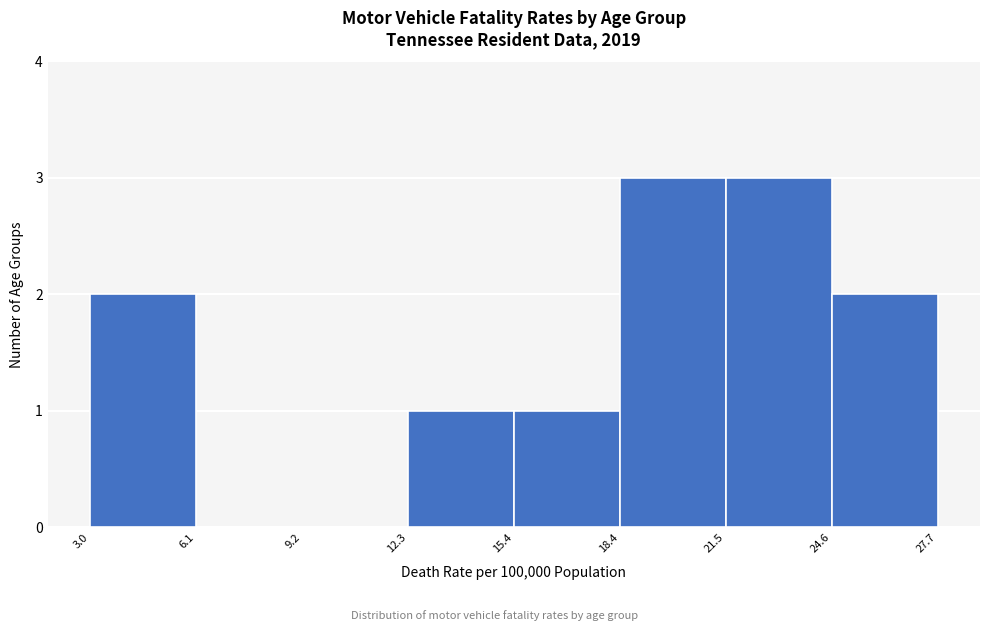

Reading left to right, list every bar in this chart as the range it spans on the x-axis followed by its height. The values are not printed on the chart, so give them approximately, as read against the axis.

3.0 to 6.1: 2
6.1 to 9.2: 0
9.2 to 12.3: 0
12.3 to 15.4: 1
15.4 to 18.4: 1
18.4 to 21.5: 3
21.5 to 24.6: 3
24.6 to 27.7: 2